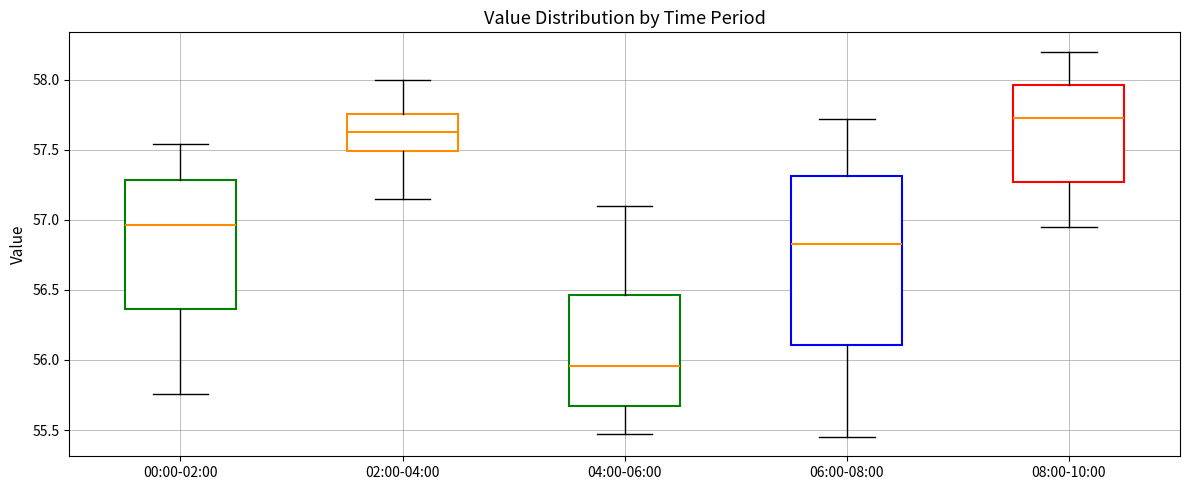

Comparing the boxes themselves (not the whiskers), which one is the tallest?

06:00-08:00